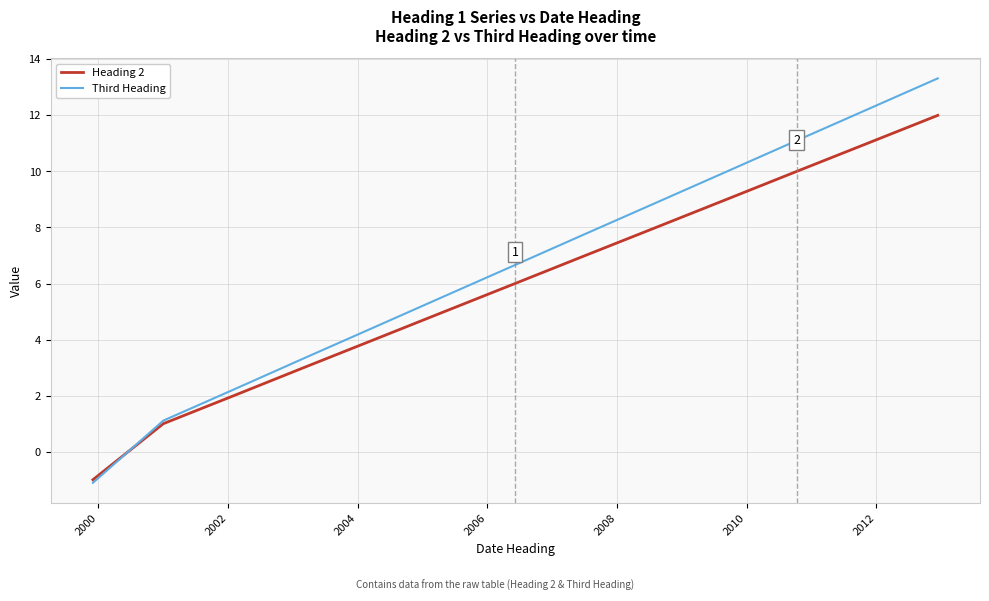

Does the chart have visible grid lines?

Yes